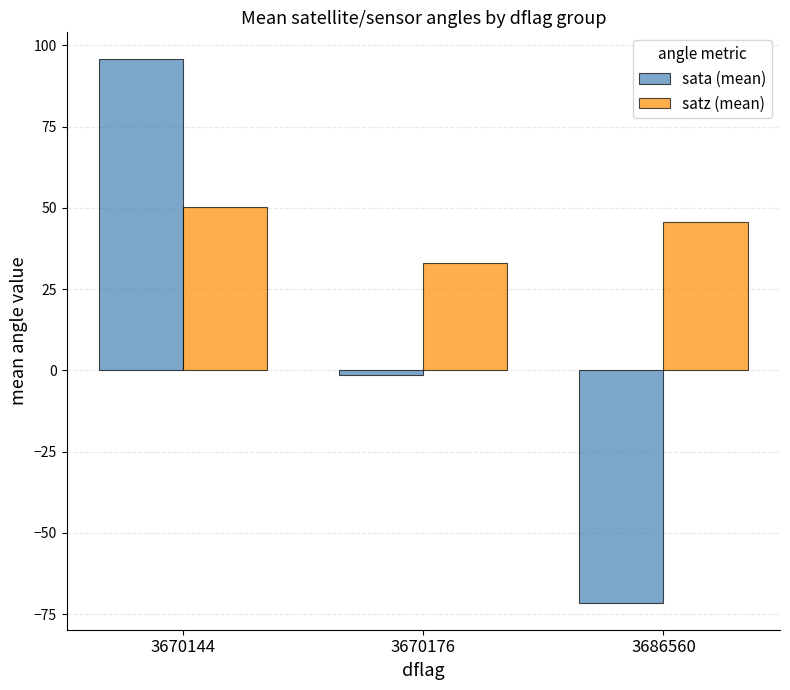

Is the value of sata (mean) at 3686560 greater than the value of satz (mean) at 3670176?

No